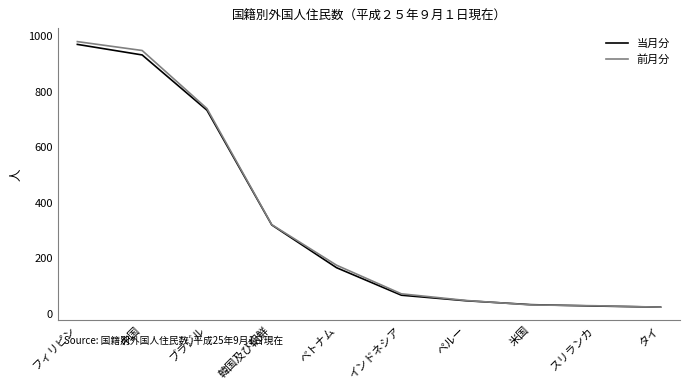

How many series are shown in this chart?

2